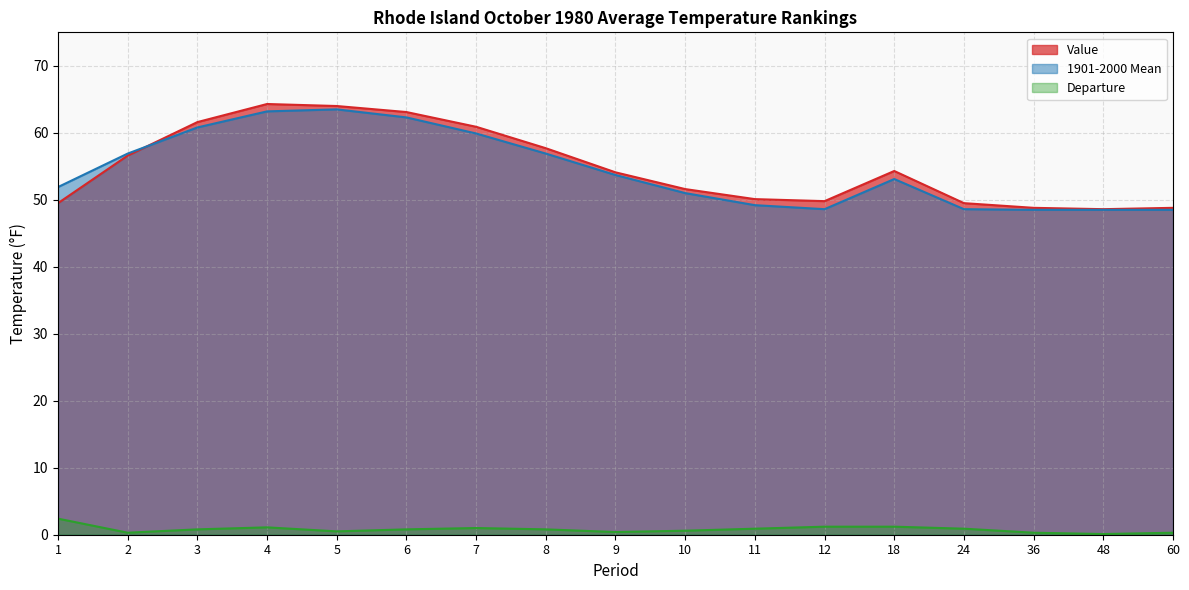

Rank the categories by 1901-2000 Mean value from lowest to highest.

36, 48, 60, 12, 24, 11, 10, 1, 18, 9, 2, 8, 7, 3, 6, 4, 5